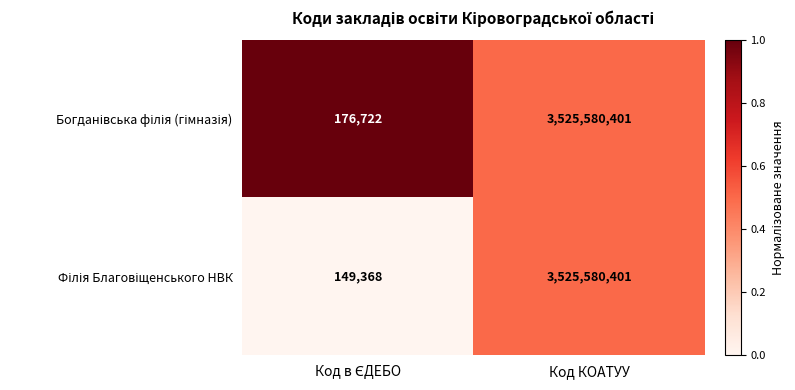

What is the smallest value displayed?

149368